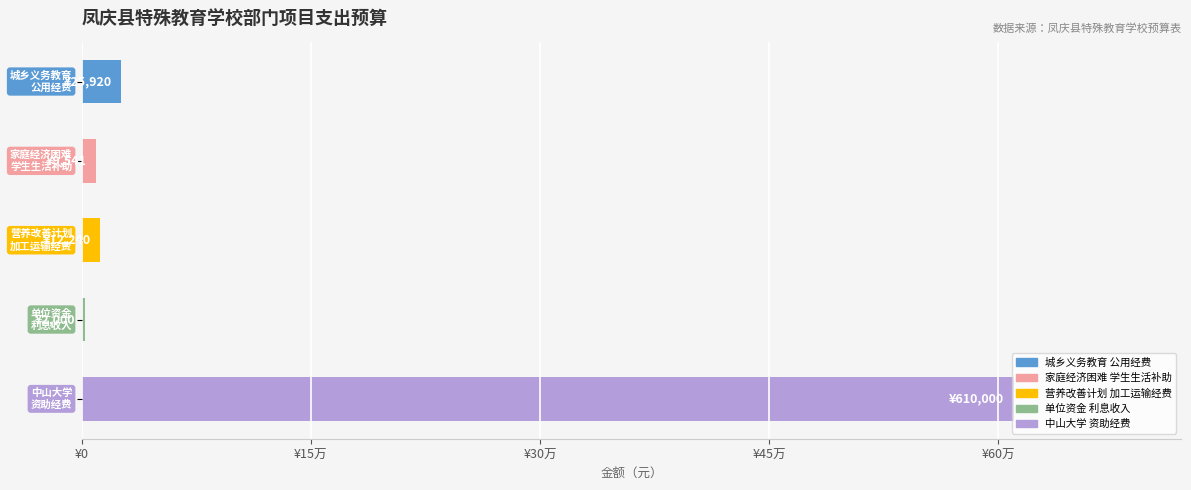

Are the bars horizontal?

Yes